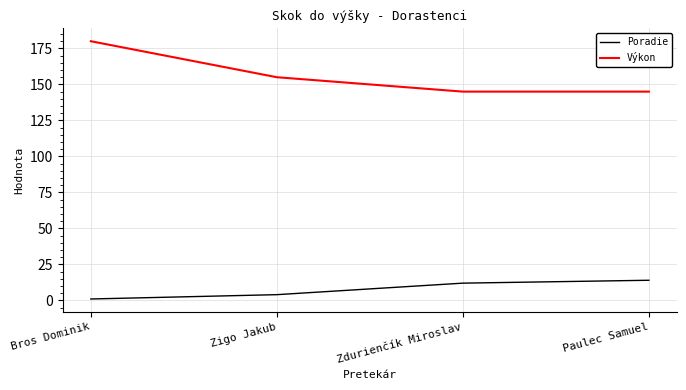

The Výkon series shows 180 at Bros Dominik. True or false?

True